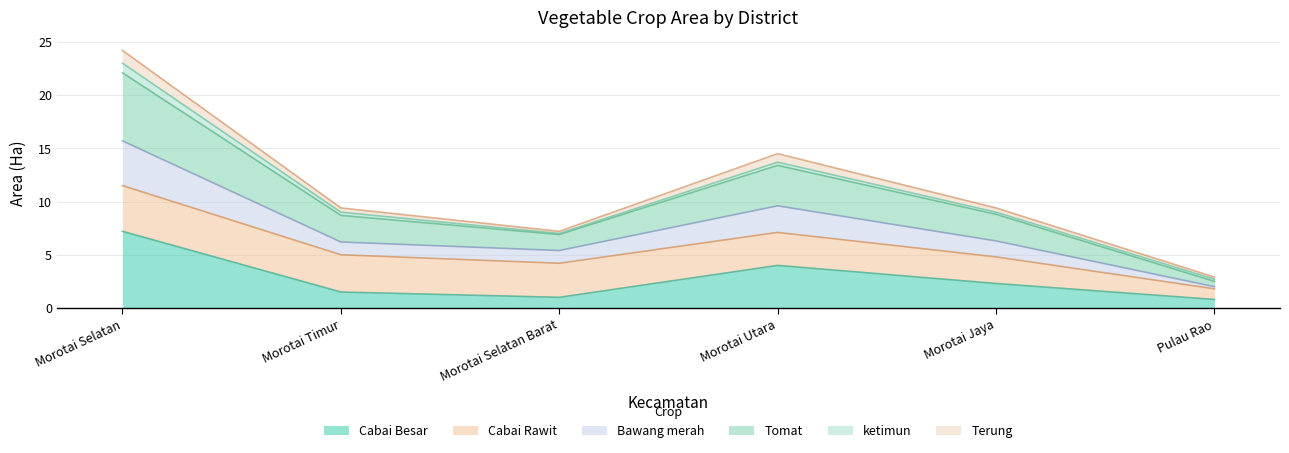

What is the minimum value for Cabai Besar?

0.8